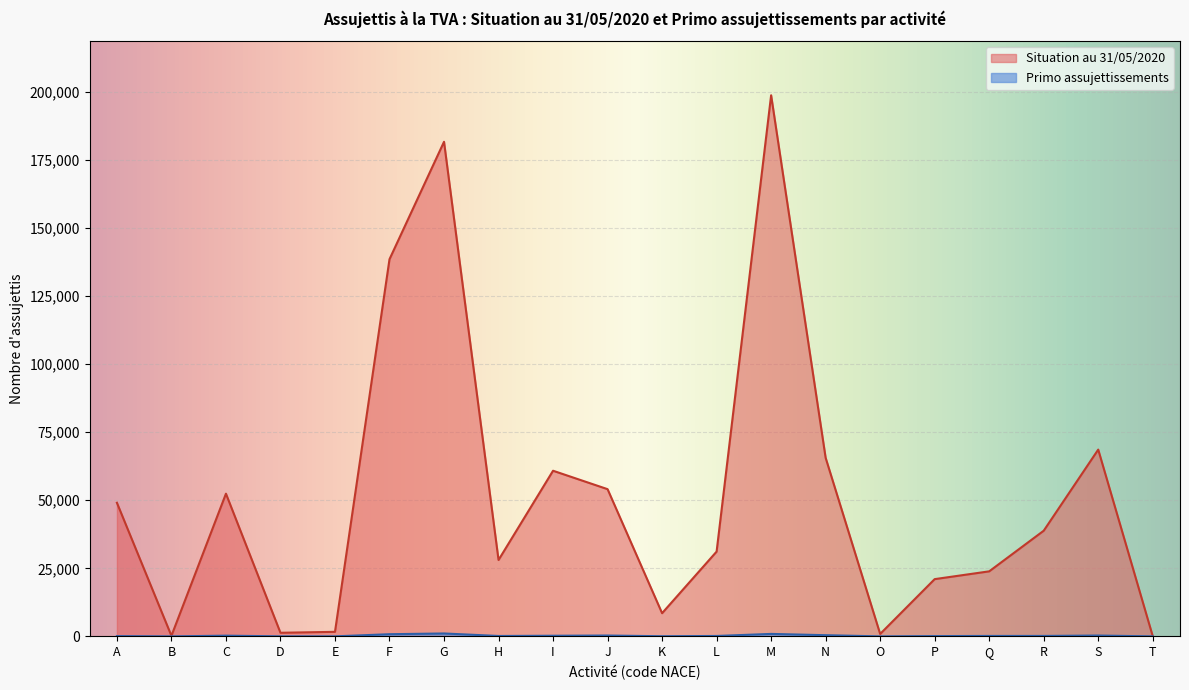

What is the value of the Situation au 31/05/2020 point at the 15th from the left?

894